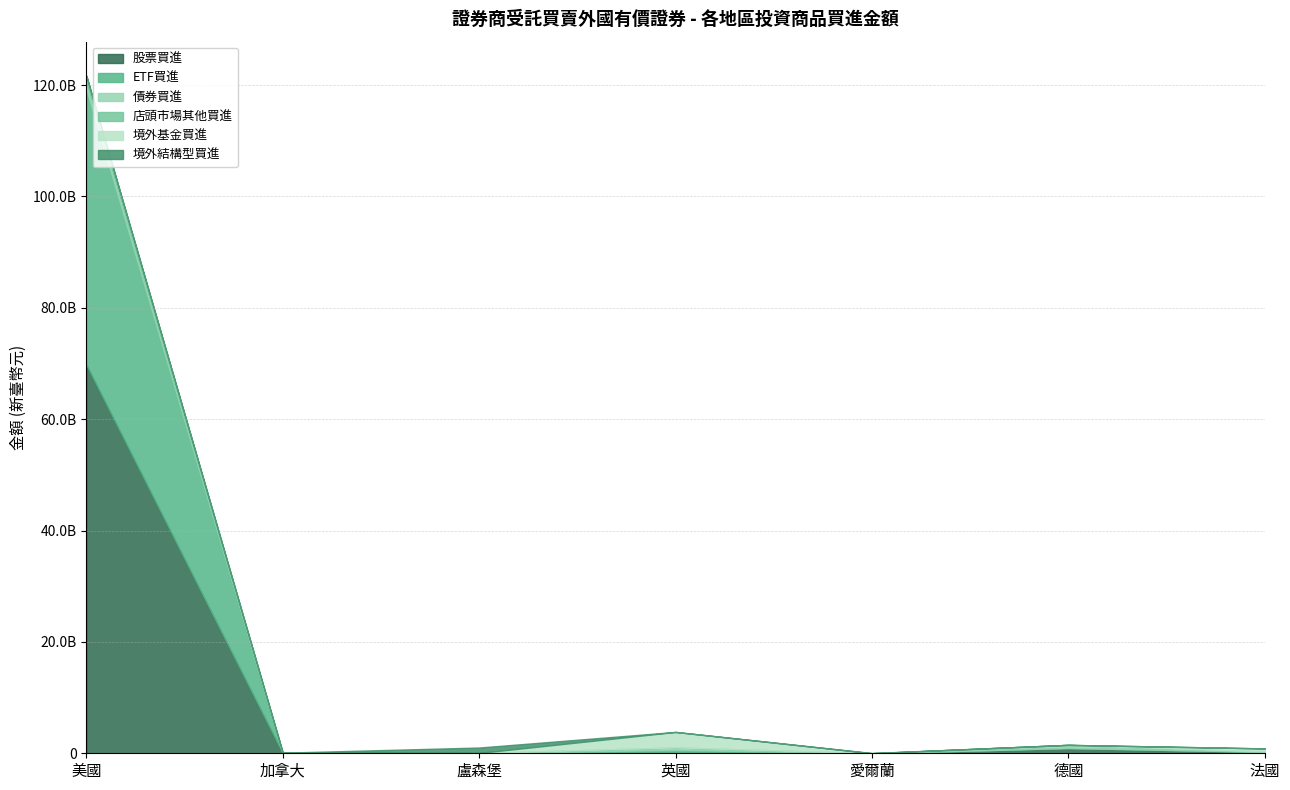

True or false: ETF買進 and 店頭市場其他買進 cross at least once.

True